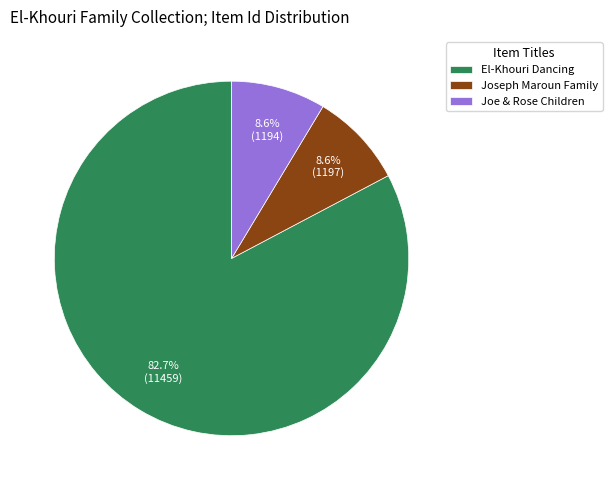

What is the largest slice in the pie chart?

El-Khouri Dancing